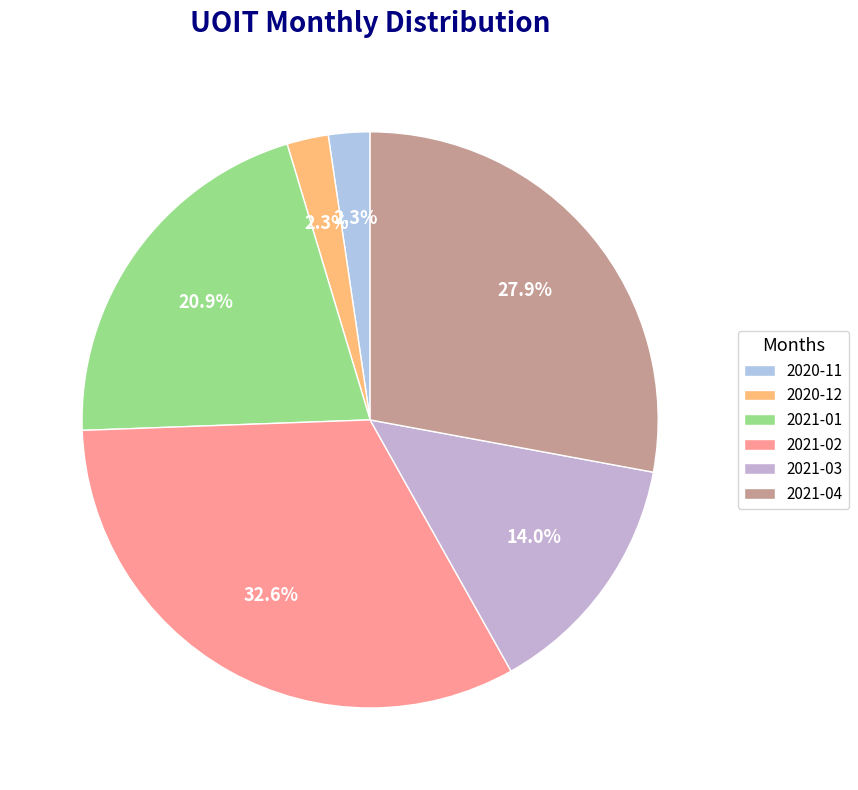

Is there a majority slice in this chart?

No